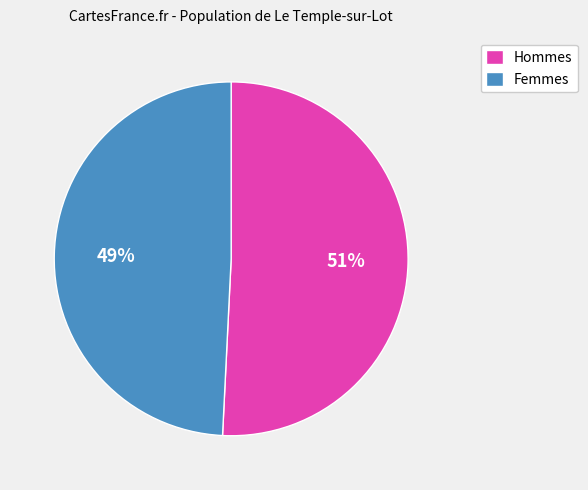

To the nearest percent, what percentage of the pie is Hommes?

51%